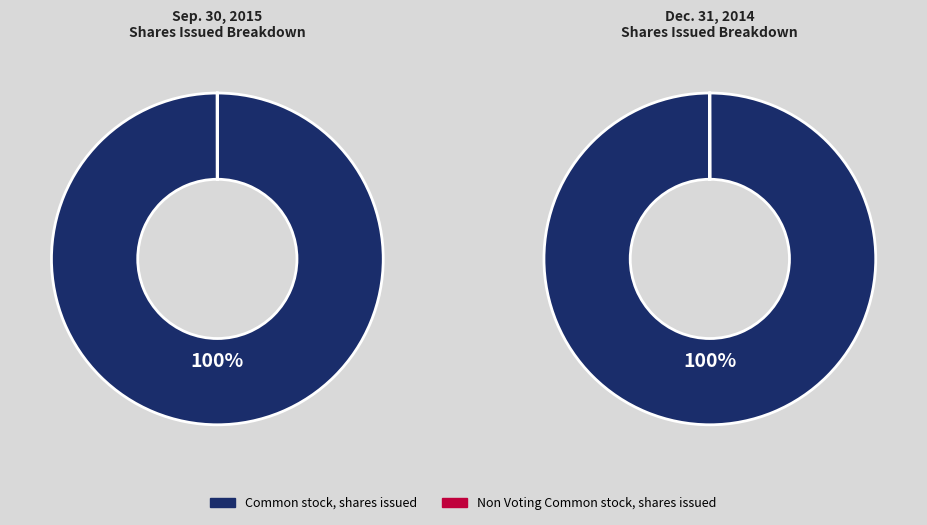

The Sep. 30, 2015 slice represents 62% of the pie. True or false?

False